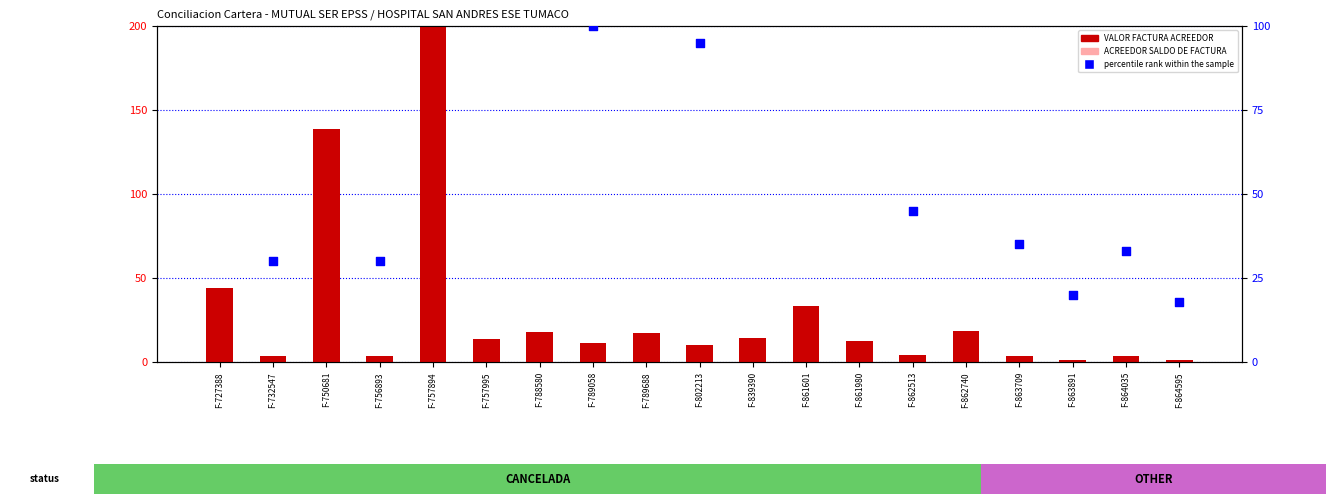

At which category is the sum across all series the highest?

F-757894